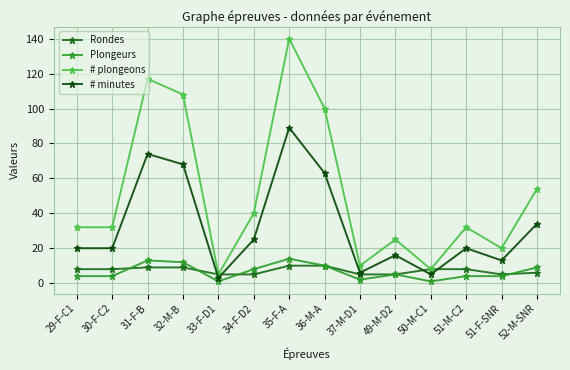

Reading left to right, what are all the values shown in this chart?

Rondes: 29-F-C1=8	30-F-C2=8	31-F-B=9	32-M-B=9	33-F-D1=5	34-F-D2=5	35-F-A=10	36-M-A=10	37-M-D1=5	49-M-D2=5	50-M-C1=8	51-M-C2=8	51-F-SNR=5	52-M-SNR=6
Plongeurs: 29-F-C1=4	30-F-C2=4	31-F-B=13	32-M-B=12	33-F-D1=1	34-F-D2=8	35-F-A=14	36-M-A=10	37-M-D1=2	49-M-D2=5	50-M-C1=1	51-M-C2=4	51-F-SNR=4	52-M-SNR=9
# plongeons: 29-F-C1=32	30-F-C2=32	31-F-B=117	32-M-B=108	33-F-D1=5	34-F-D2=40	35-F-A=140	36-M-A=100	37-M-D1=10	49-M-D2=25	50-M-C1=8	51-M-C2=32	51-F-SNR=20	52-M-SNR=54
# minutes: 29-F-C1=20	30-F-C2=20	31-F-B=74	32-M-B=68	33-F-D1=3	34-F-D2=25	35-F-A=89	36-M-A=63	37-M-D1=6	49-M-D2=16	50-M-C1=5	51-M-C2=20	51-F-SNR=13	52-M-SNR=34